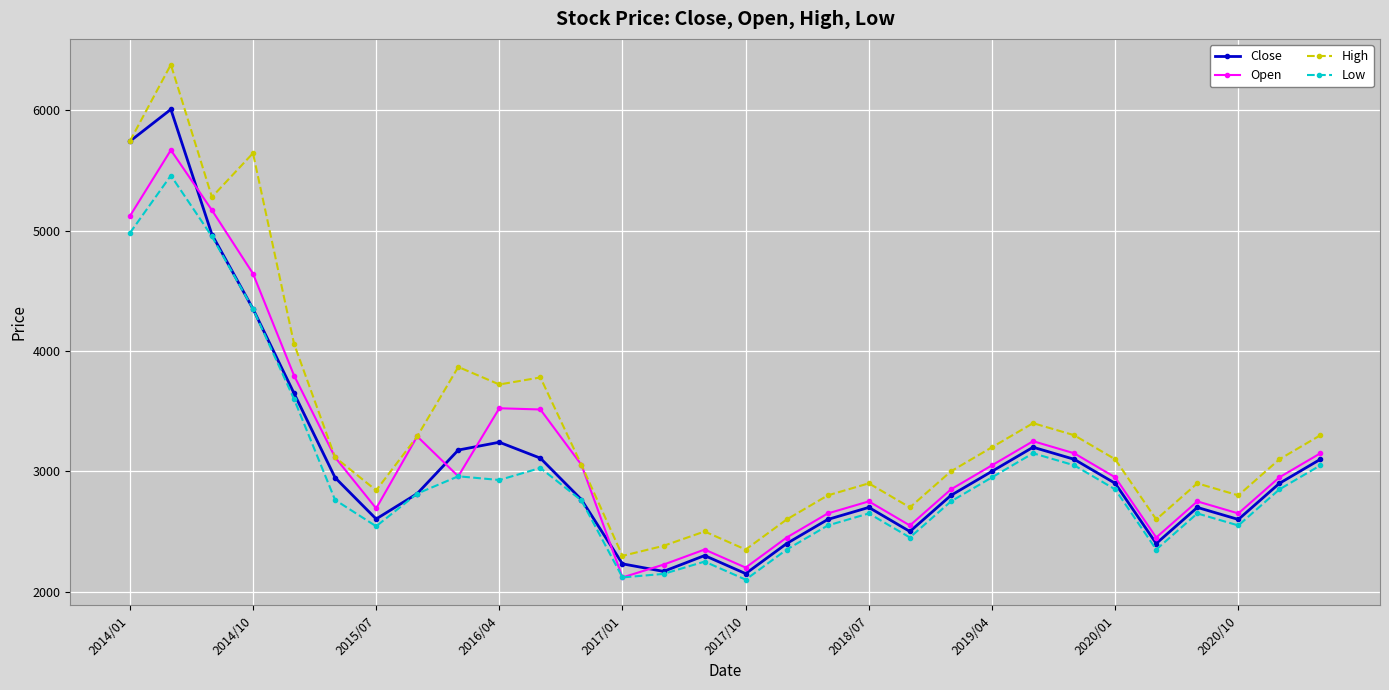

List the series in order of their peak value, lowest first.

Low, Open, Close, High